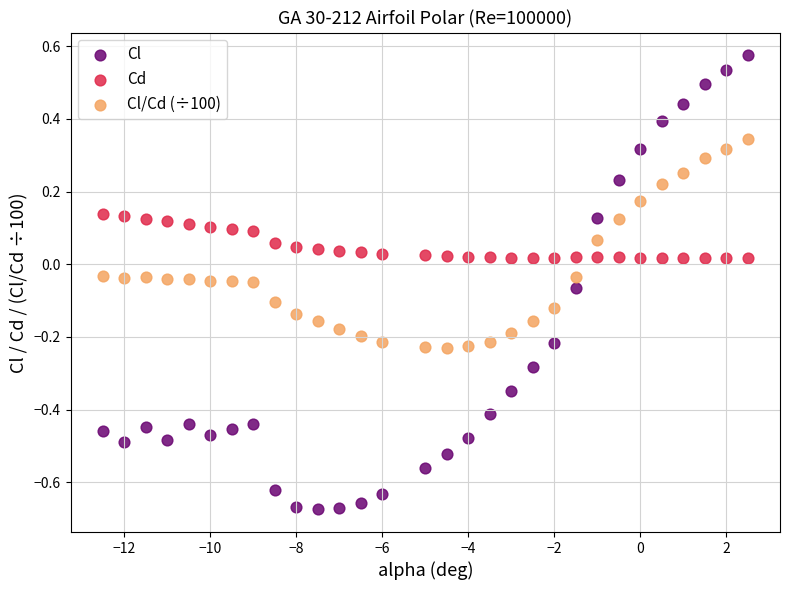

Which series reaches the maximum Y coordinate?

Cl